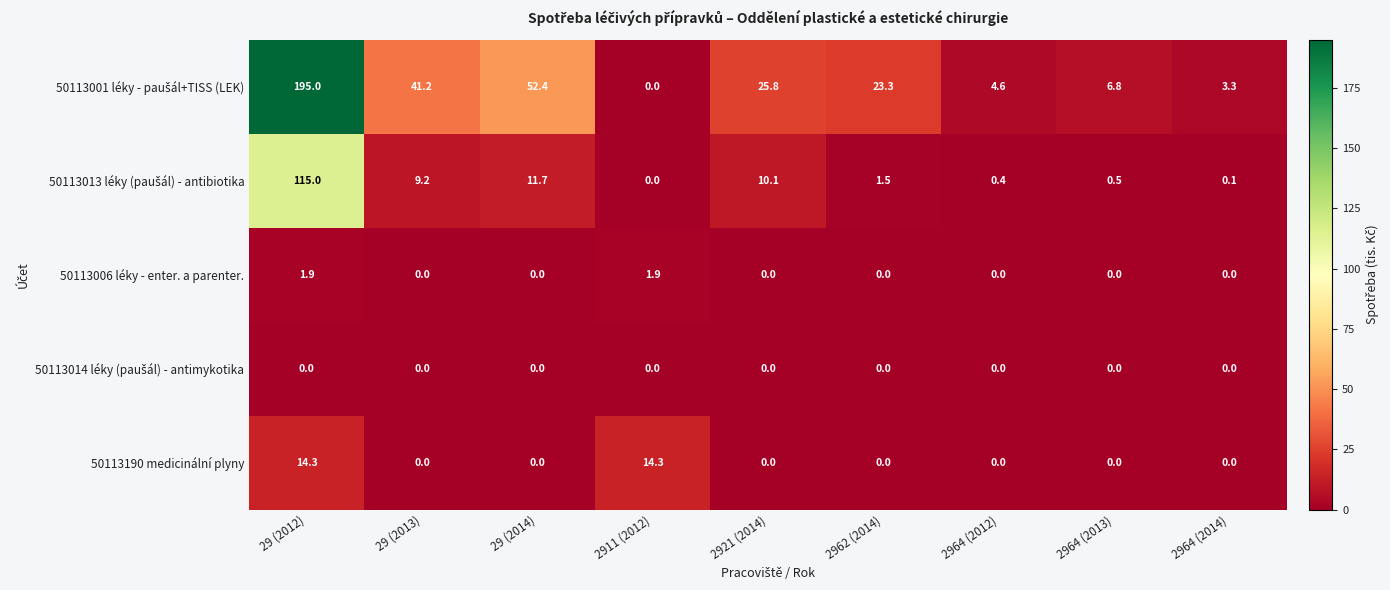

Count the number of data series in this chart.

5